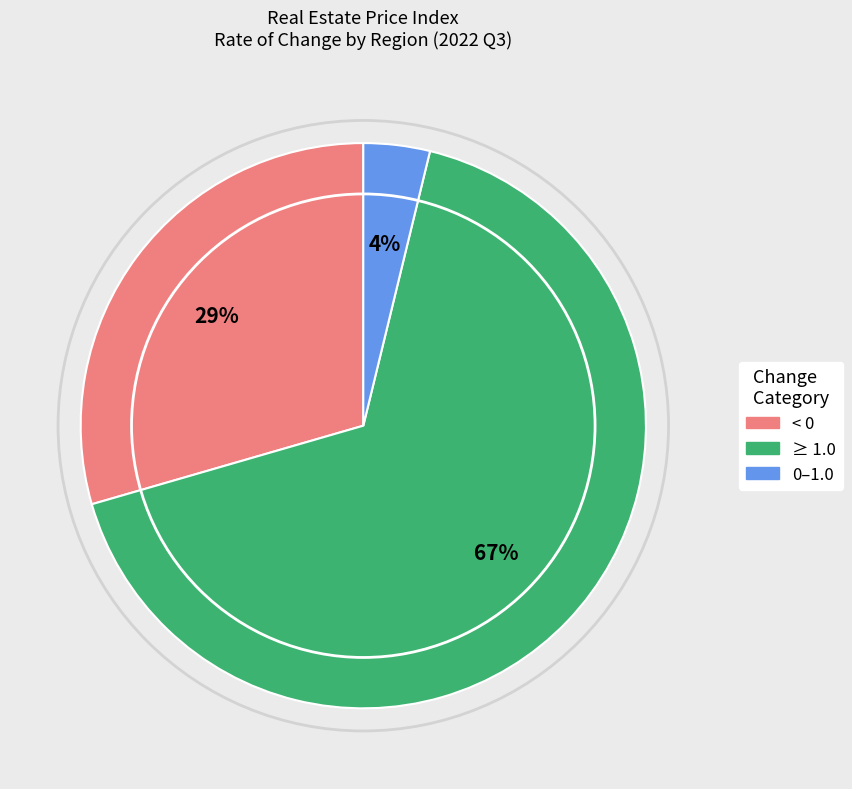

To the nearest percent, what percentage of the pie is 0–1.0?

4%